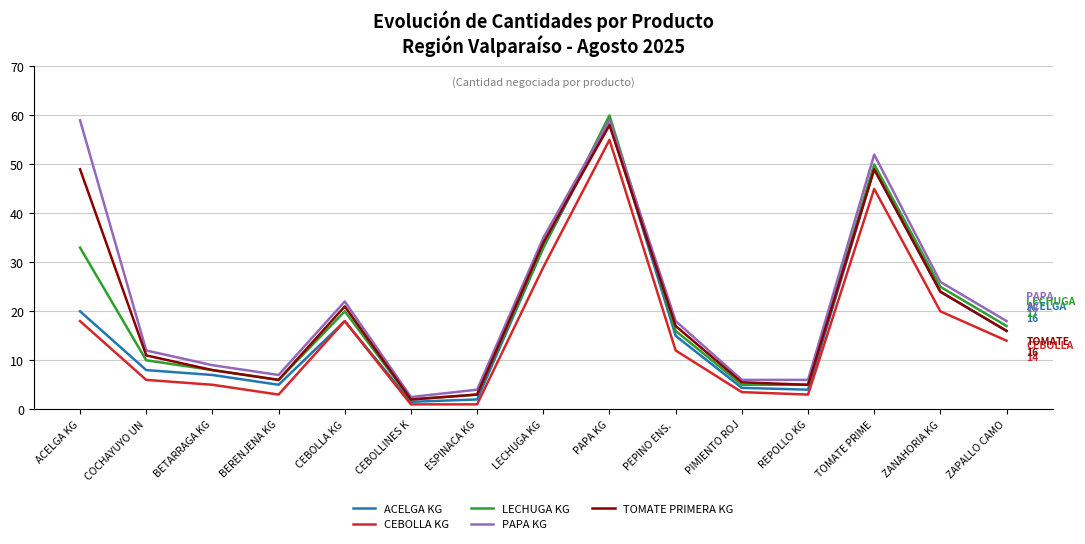

What is the average value of the TOMATE PRIMERA KG series?

20.6